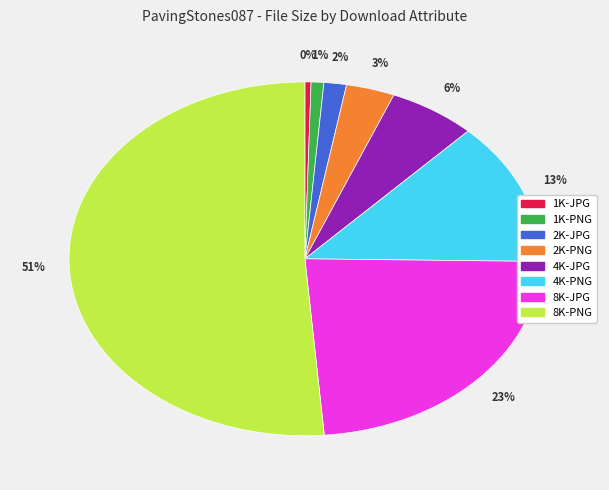

How many slices are in this pie chart?

8